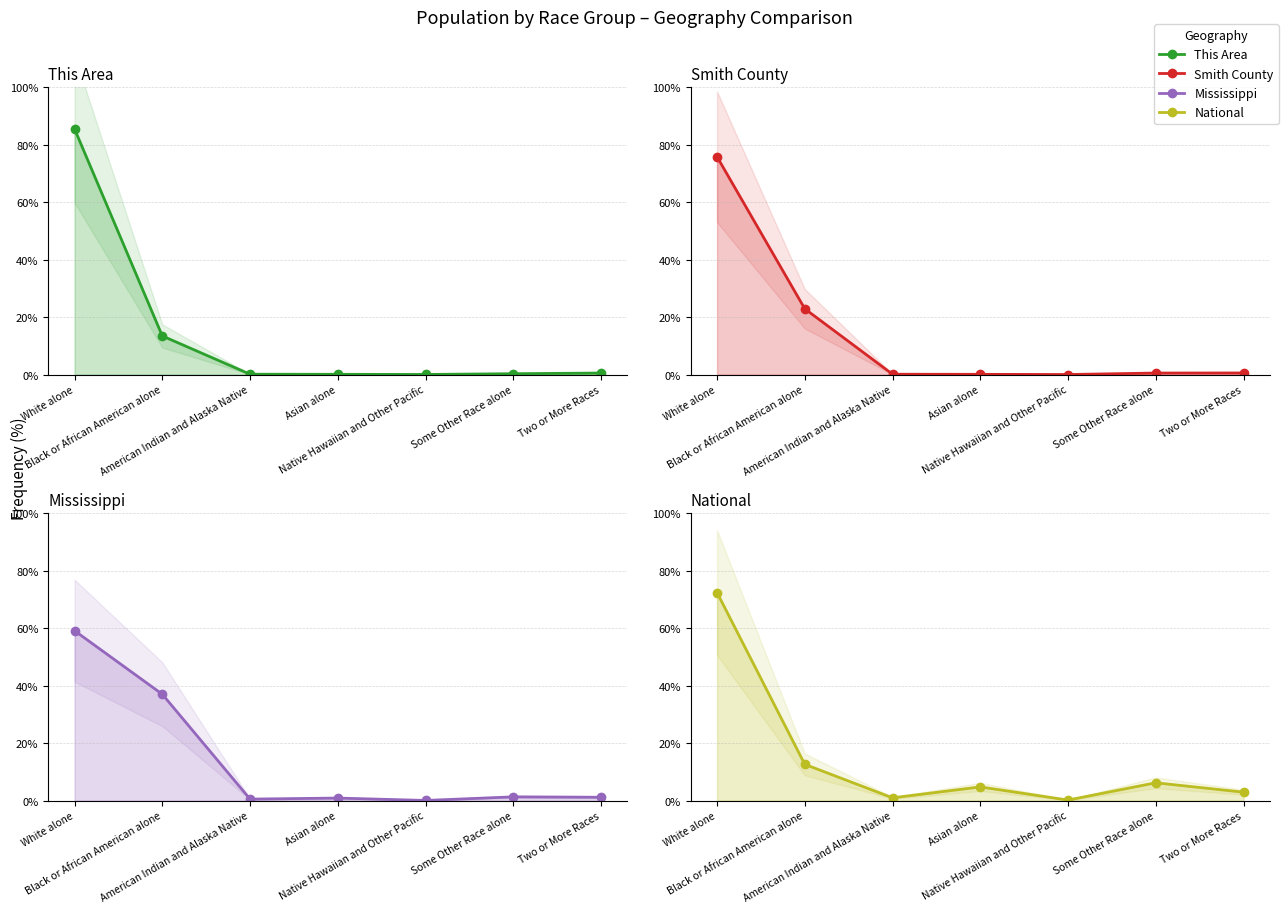

Reading left to right, transcribe all the data shown in this chart.

This Area: White alone=85.5	Black or African American alone=13.4	American Indian and Alaska Native=0.1	Asian alone=0.1	Native Hawaiian and Other Pacific=0.0	Some Other Race alone=0.3	Two or More Races=0.5
Smith County: White alone=75.8	Black or African American alone=22.9	American Indian and Alaska Native=0.1	Asian alone=0.1	Native Hawaiian and Other Pacific=0.0	Some Other Race alone=0.5	Two or More Races=0.6
Mississippi: White alone=59.1	Black or African American alone=37.0	American Indian and Alaska Native=0.5	Asian alone=0.9	Native Hawaiian and Other Pacific=0.0	Some Other Race alone=1.3	Two or More Races=1.1
National: White alone=72.4	Black or African American alone=12.6	American Indian and Alaska Native=0.9	Asian alone=4.8	Native Hawaiian and Other Pacific=0.2	Some Other Race alone=6.2	Two or More Races=2.9